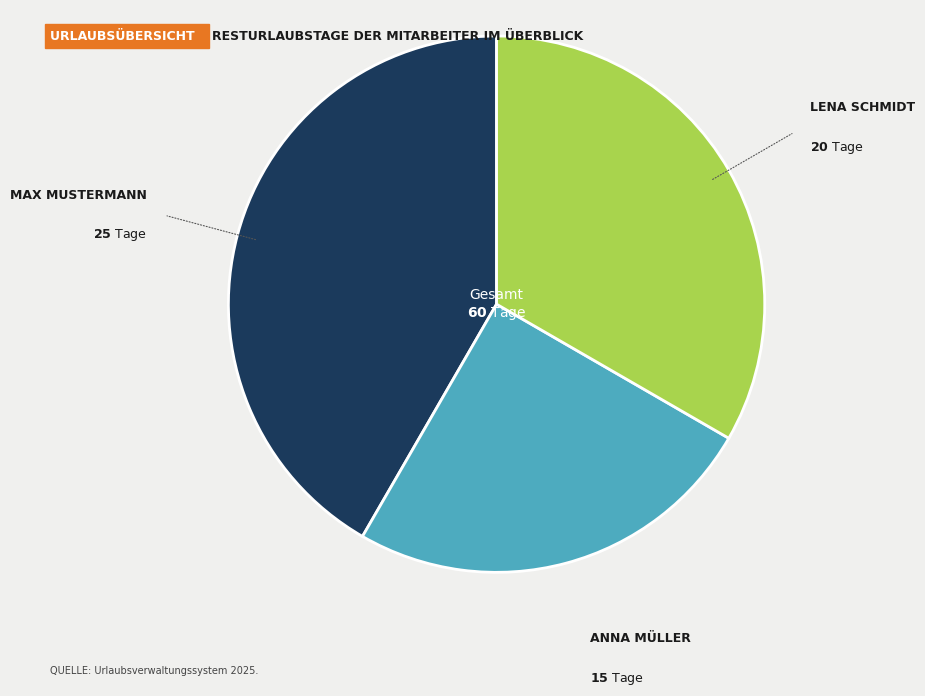

Is there a majority slice in this chart?

No